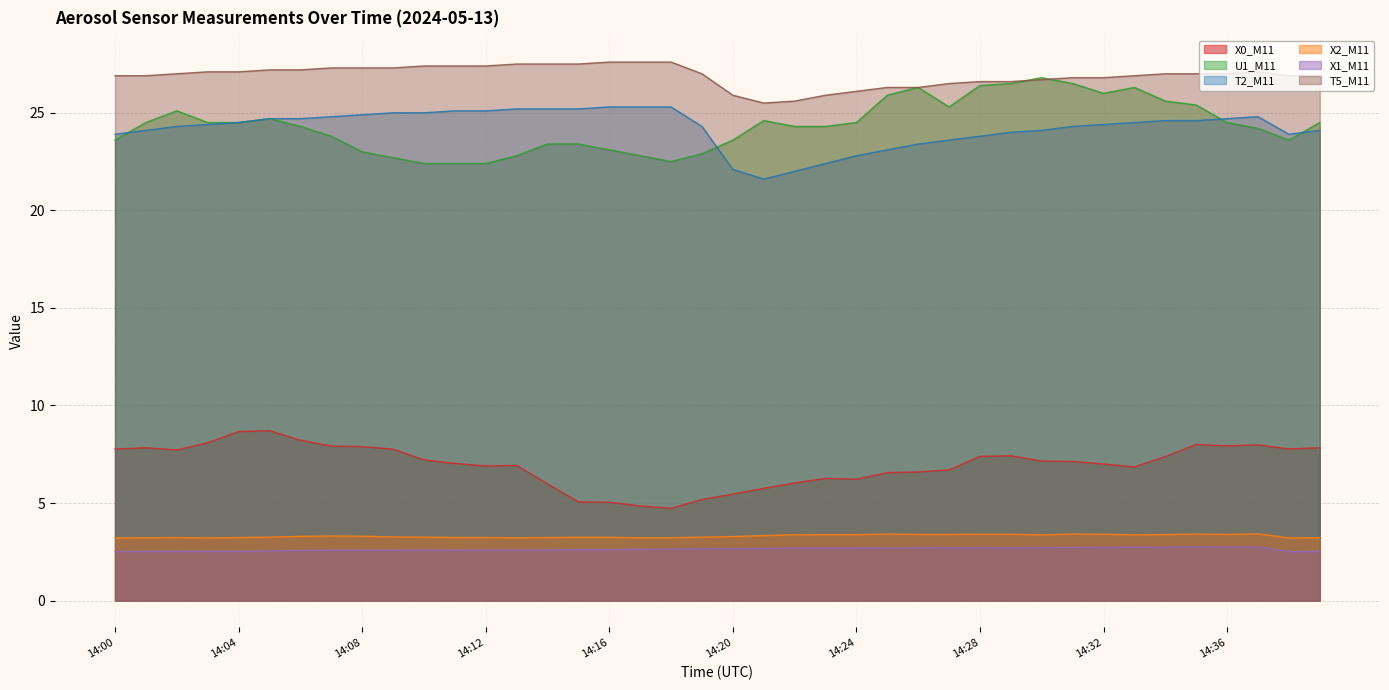

What is the total value across all series at 14:26?

88.7